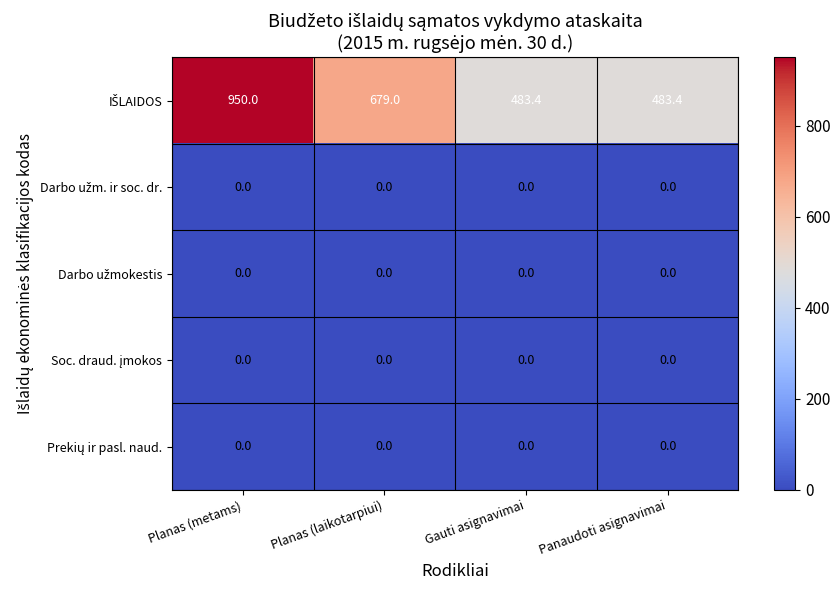

What is the difference between the highest and lowest values at Gauti asignavimai?

483.4